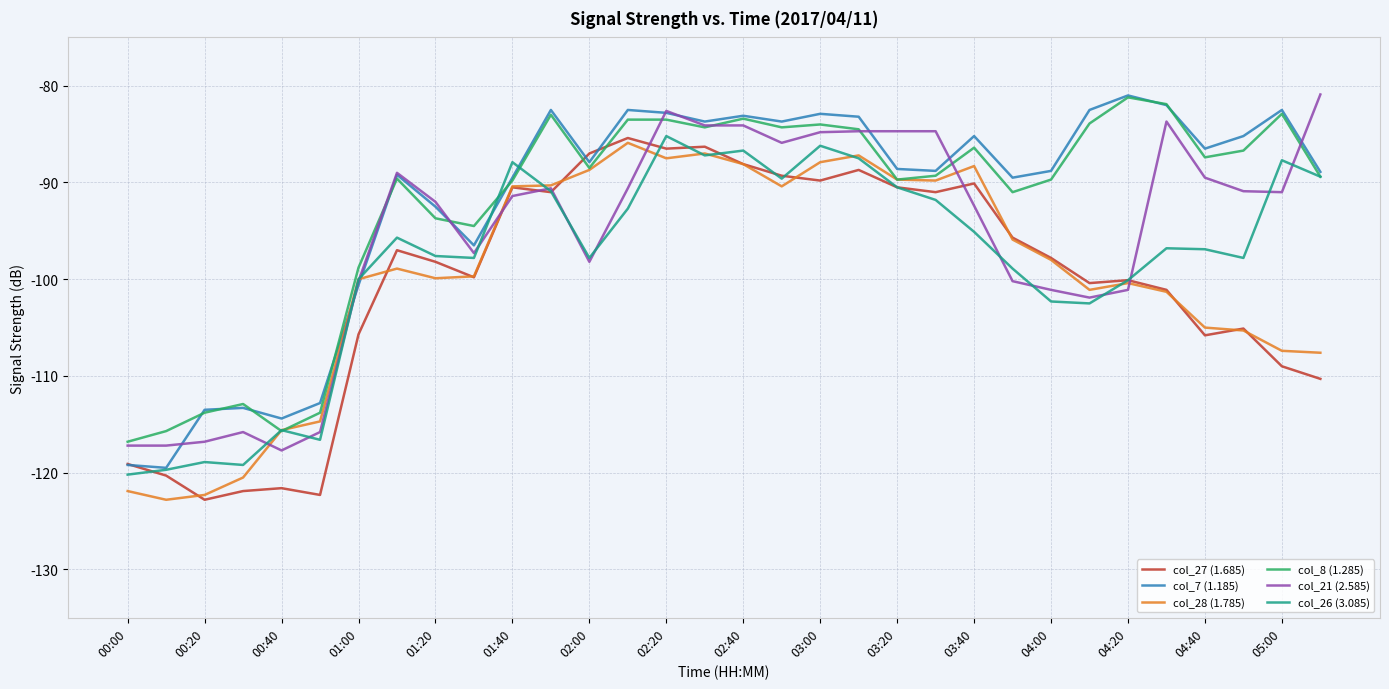

What is the maximum value shown in the chart?

-80.9